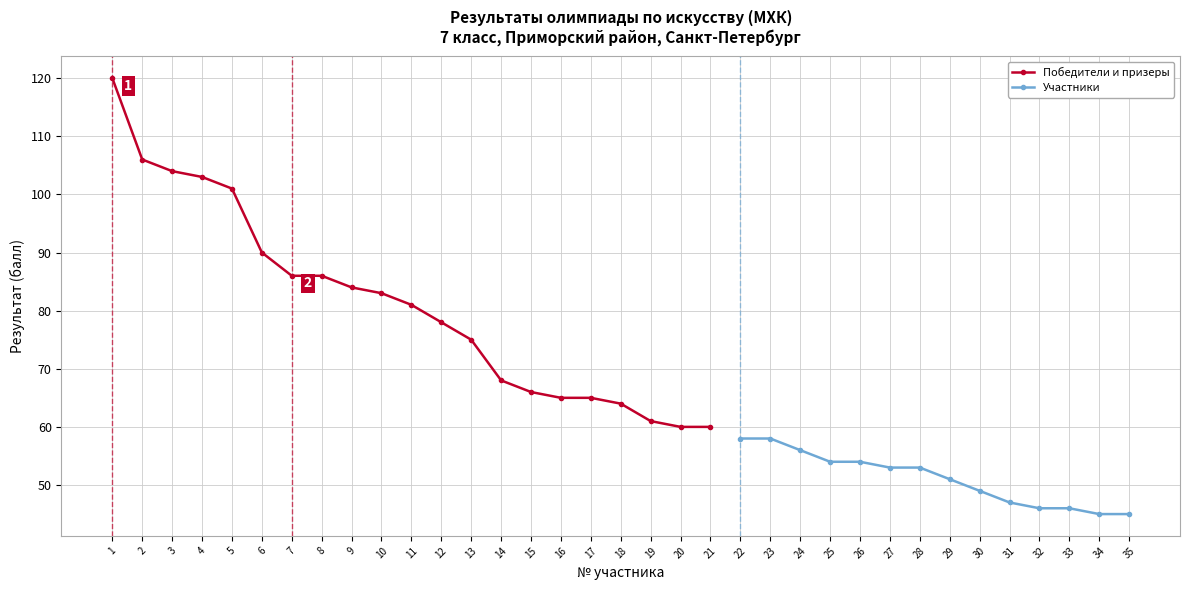

What is the difference between the maximum and second lowest values?

75